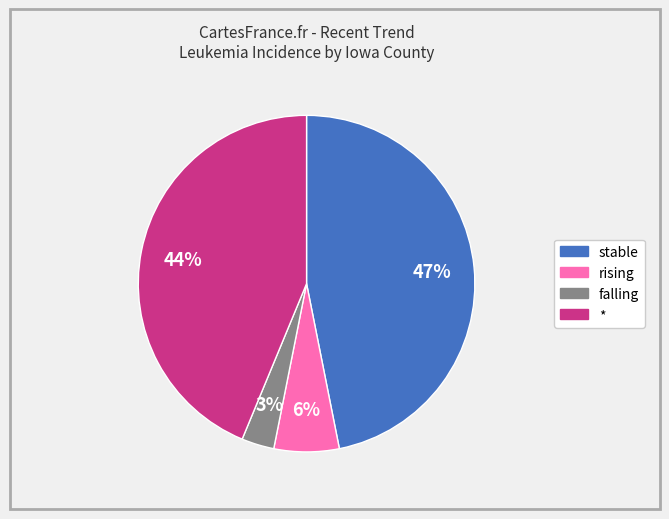

True or false: rising accounts for 21% of the total.

False